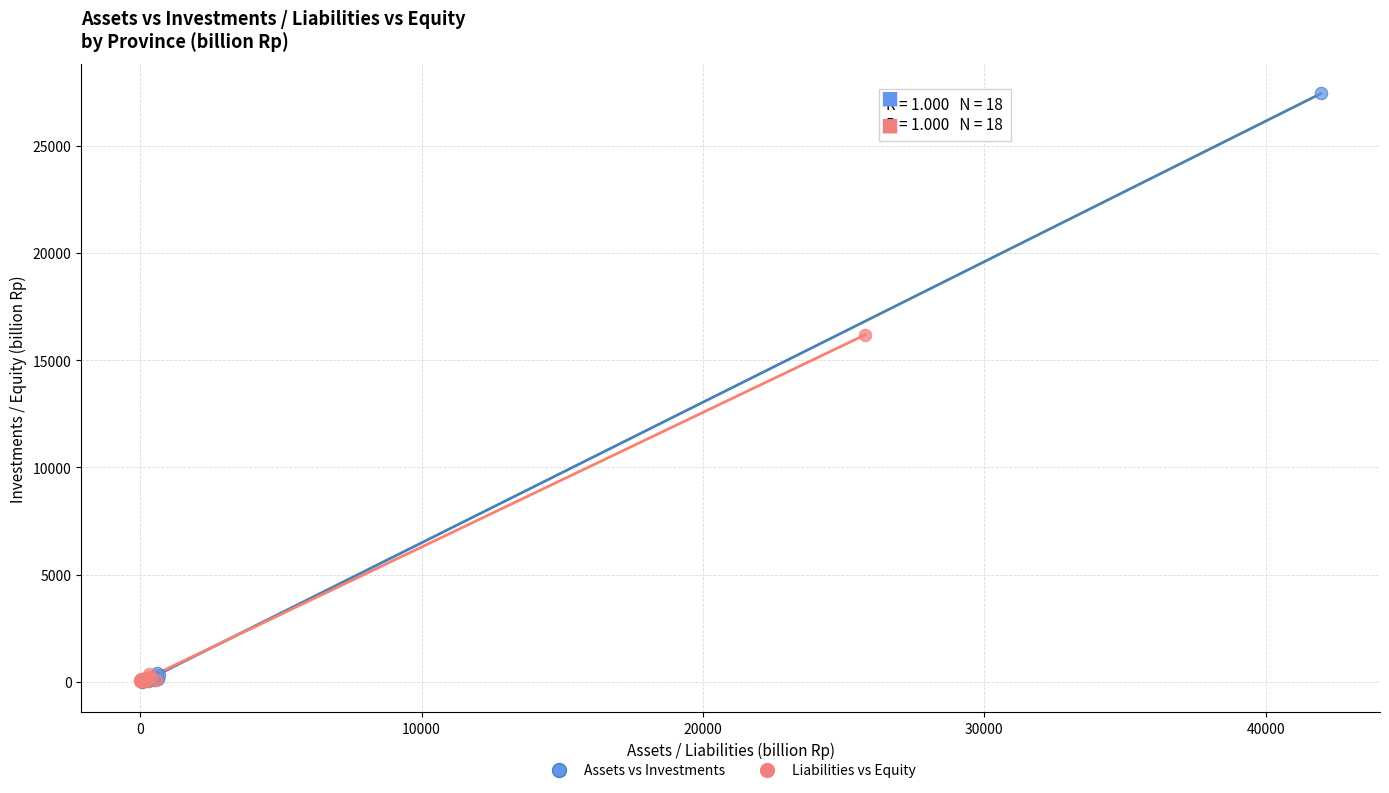

Which series has the largest Y range (max minus min)?

Assets vs Investments